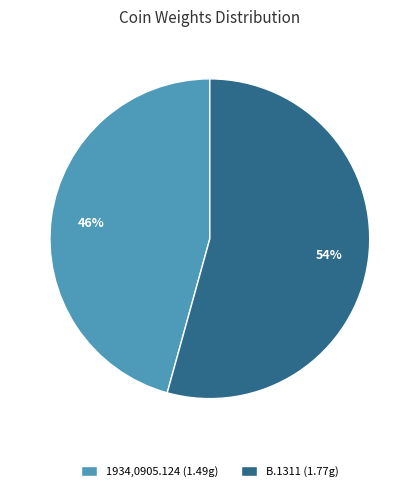

To the nearest percent, what is the combined percentage of 1934,0905.124 (1.49g) and B.1311 (1.77g)?

100%